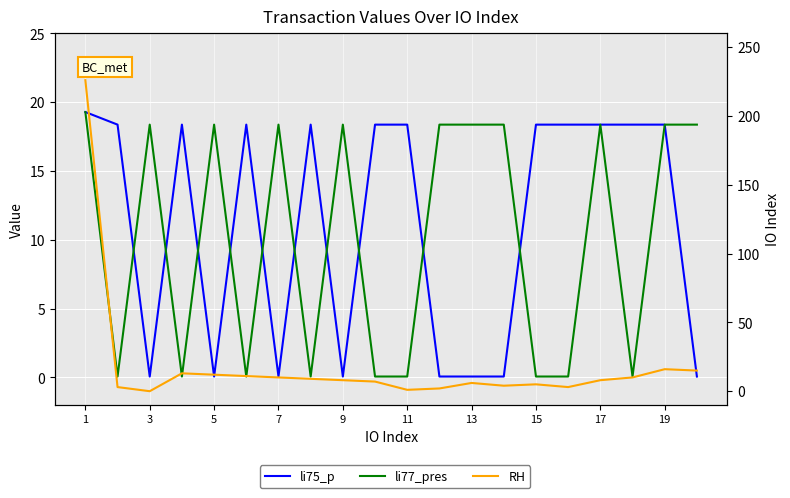

What is the maximum value shown in the chart?

226.0